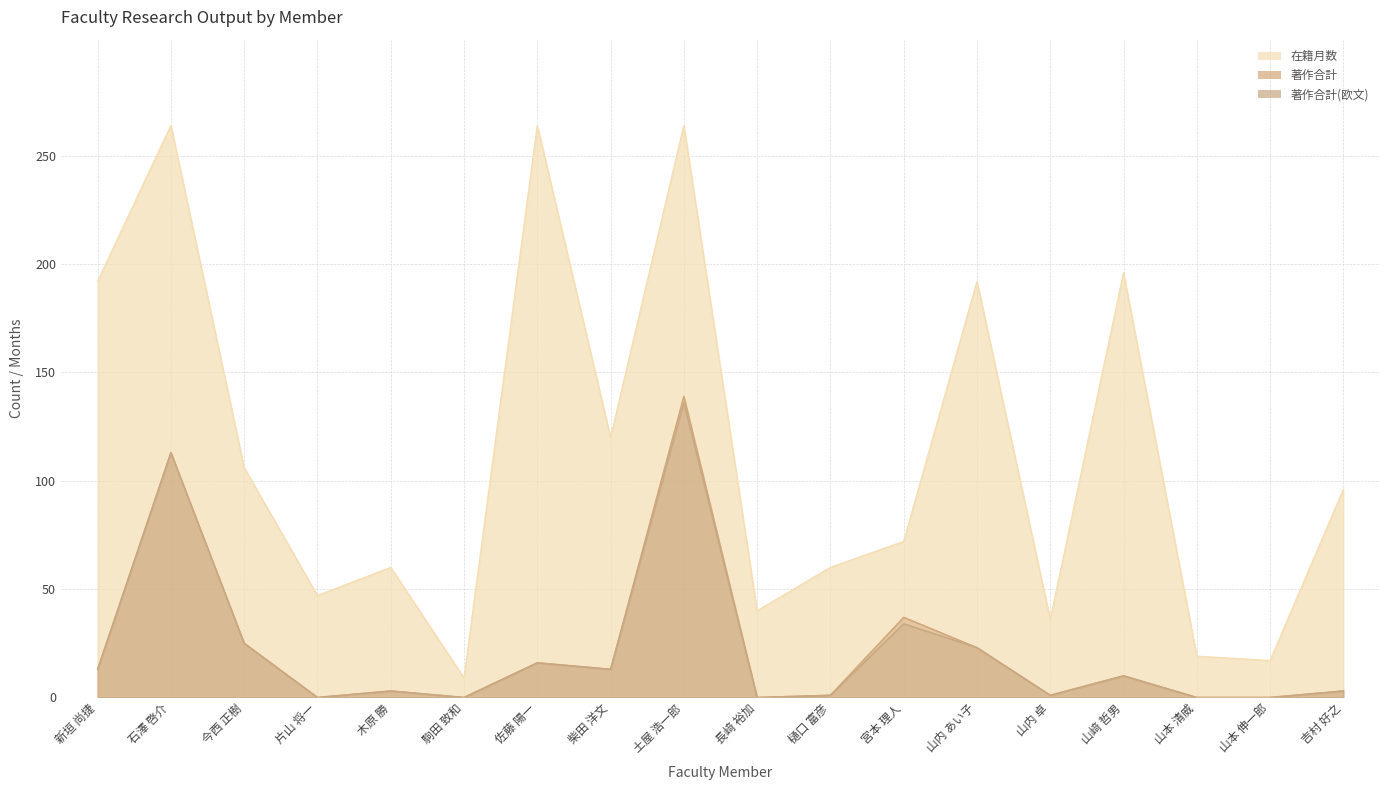

Rank the series by their maximum value, from lowest to highest.

著作合計(欧文), 著作合計, 在籍月数